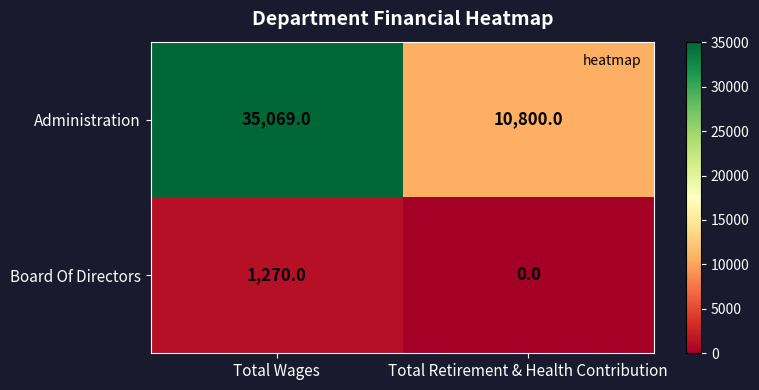

Reading right to left, what are all the values shown in this chart?

Administration: 10800	35069
Board Of Directors: 0	1270